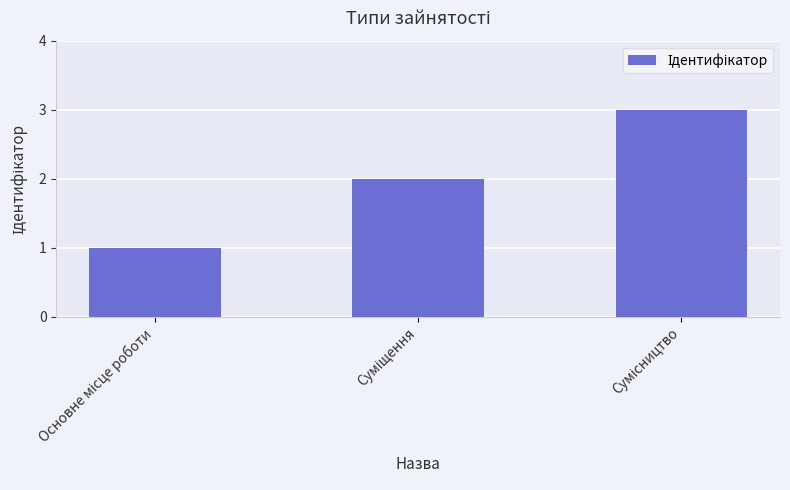

What is the greatest value displayed?

3